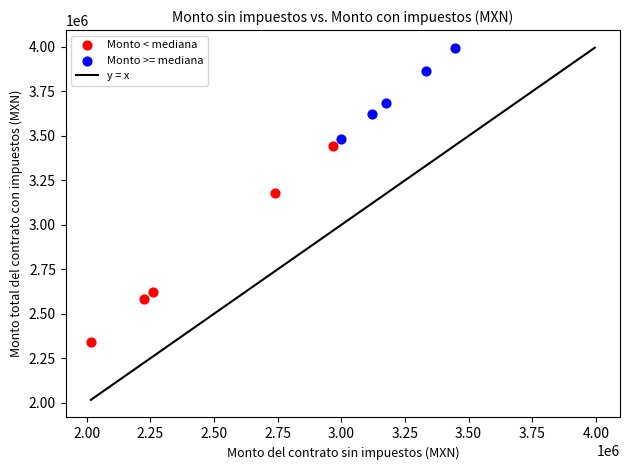

Which series reaches the minimum Y coordinate?

Monto < mediana